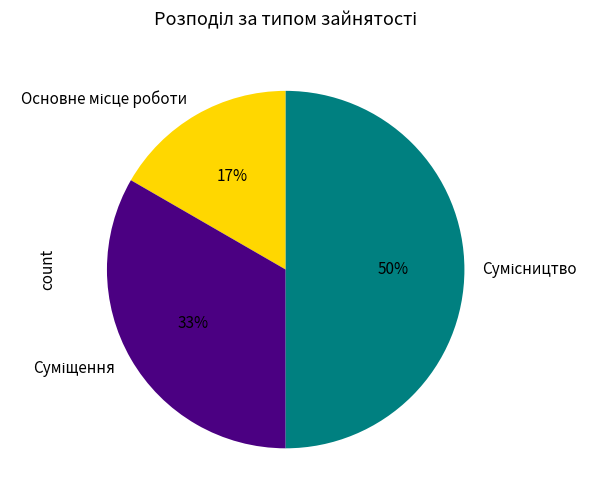

How many slices are in this pie chart?

3